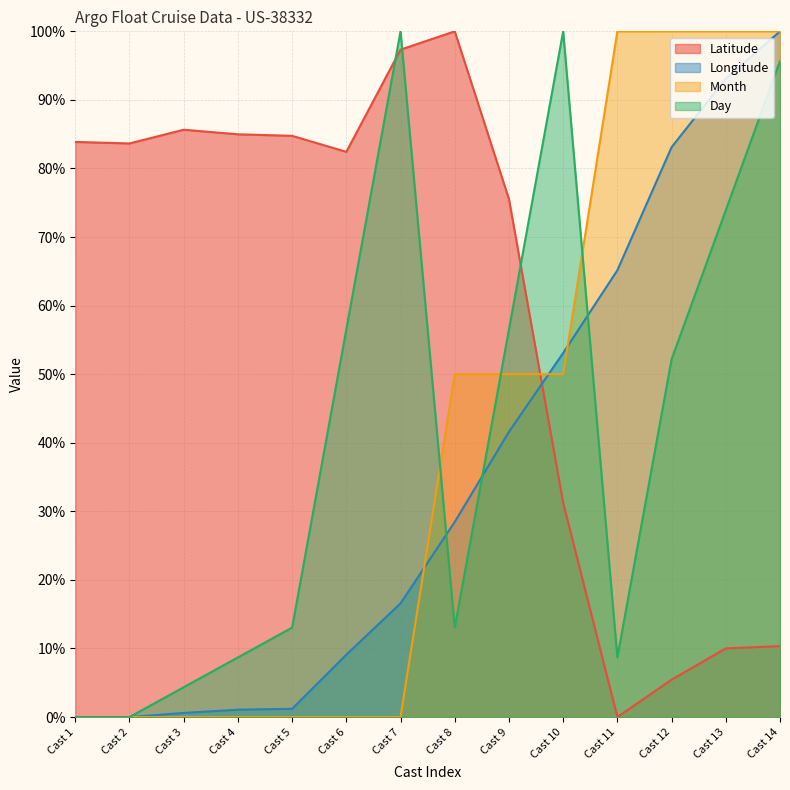

What is the spread (max minus min) of values at Cast 13?

90.0